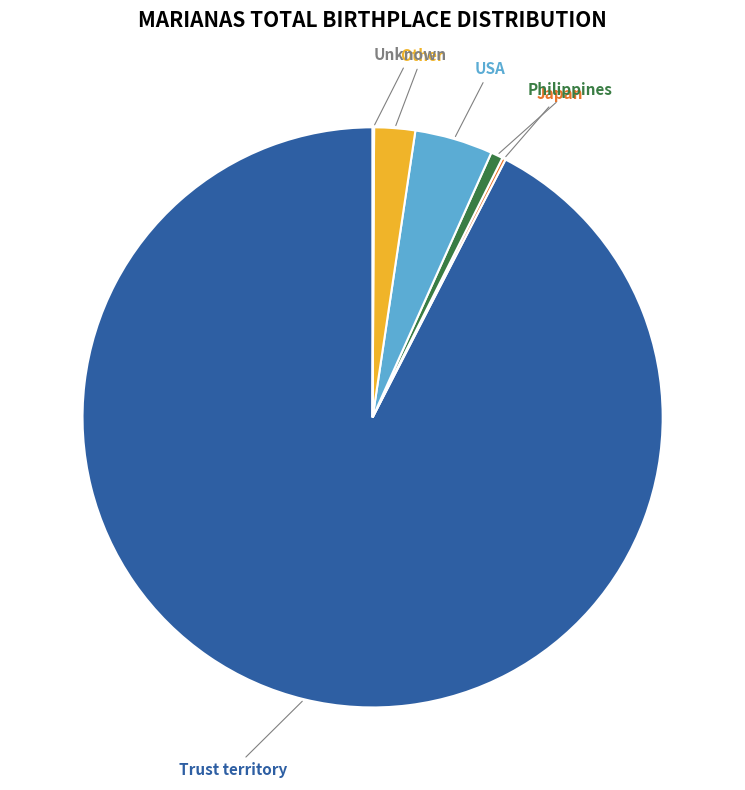

Is there any slice that represents more than half of the pie?

Yes